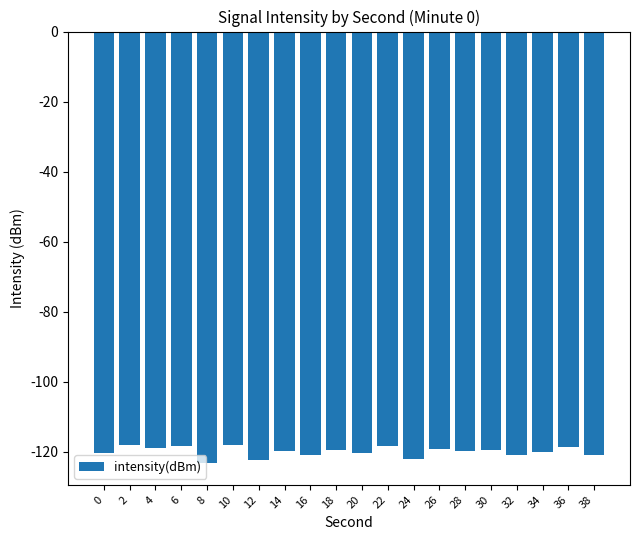

Which category has the lowest value across all series?

8